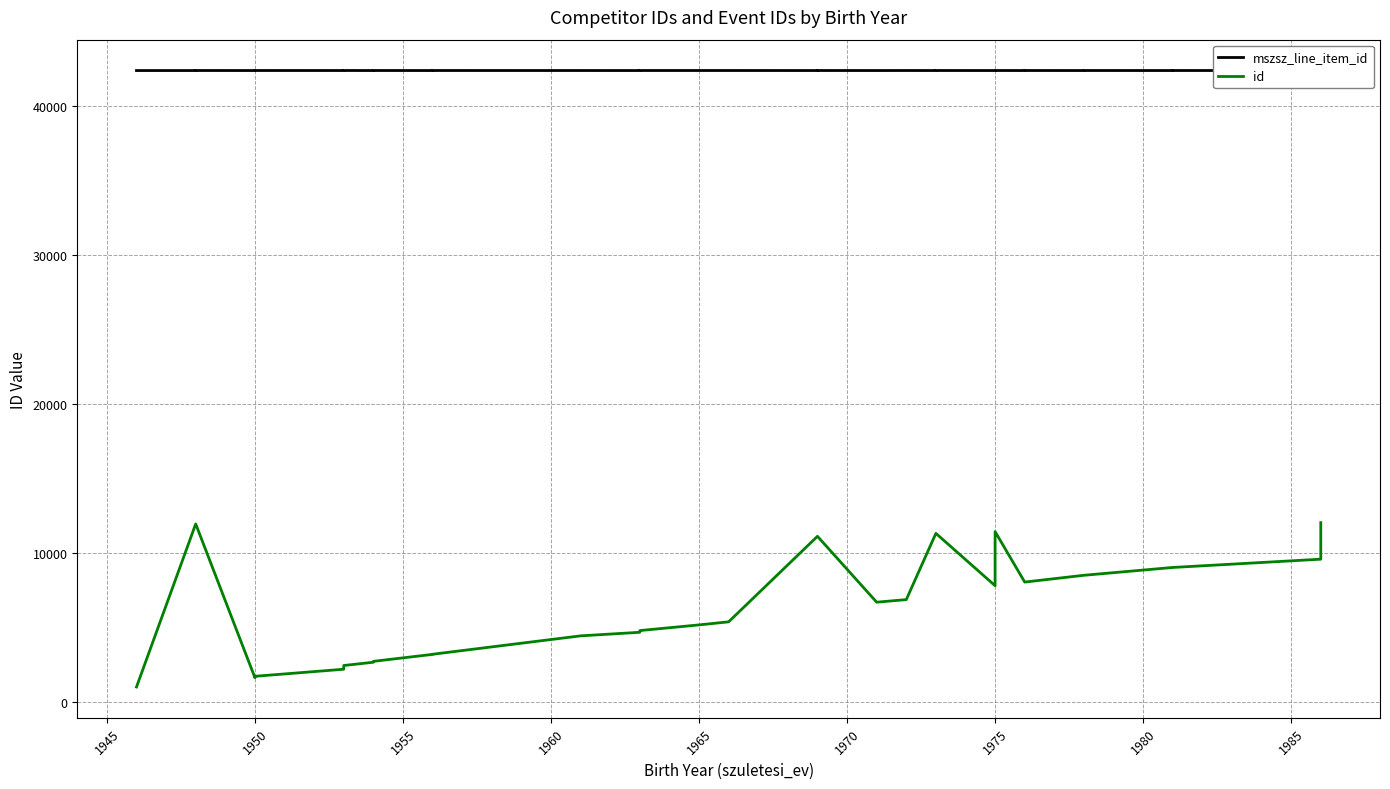

Rank the series by their maximum value, from highest to lowest.

mszsz_line_item_id, id